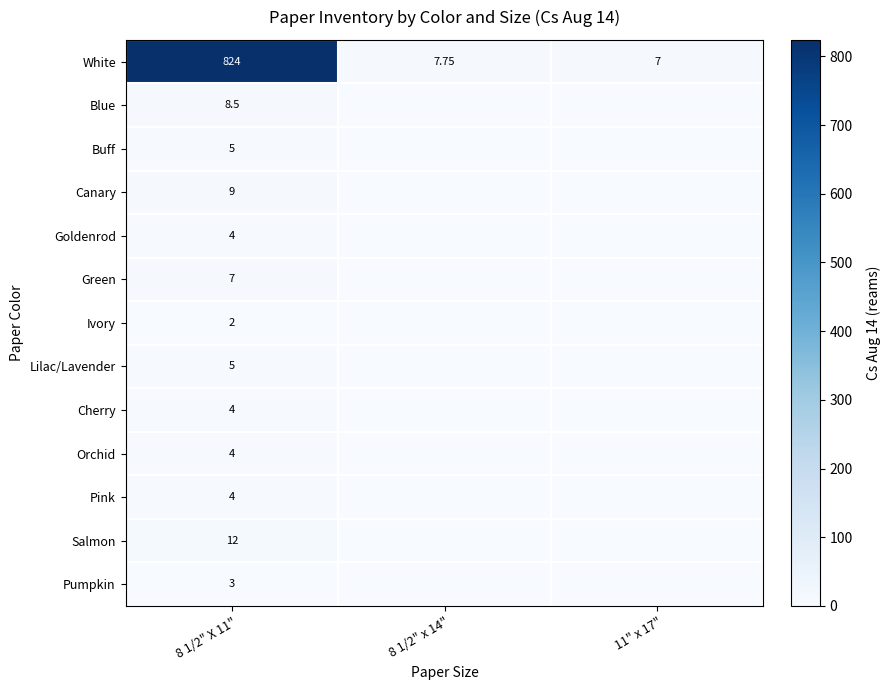

Count the number of categories in the chart.

3